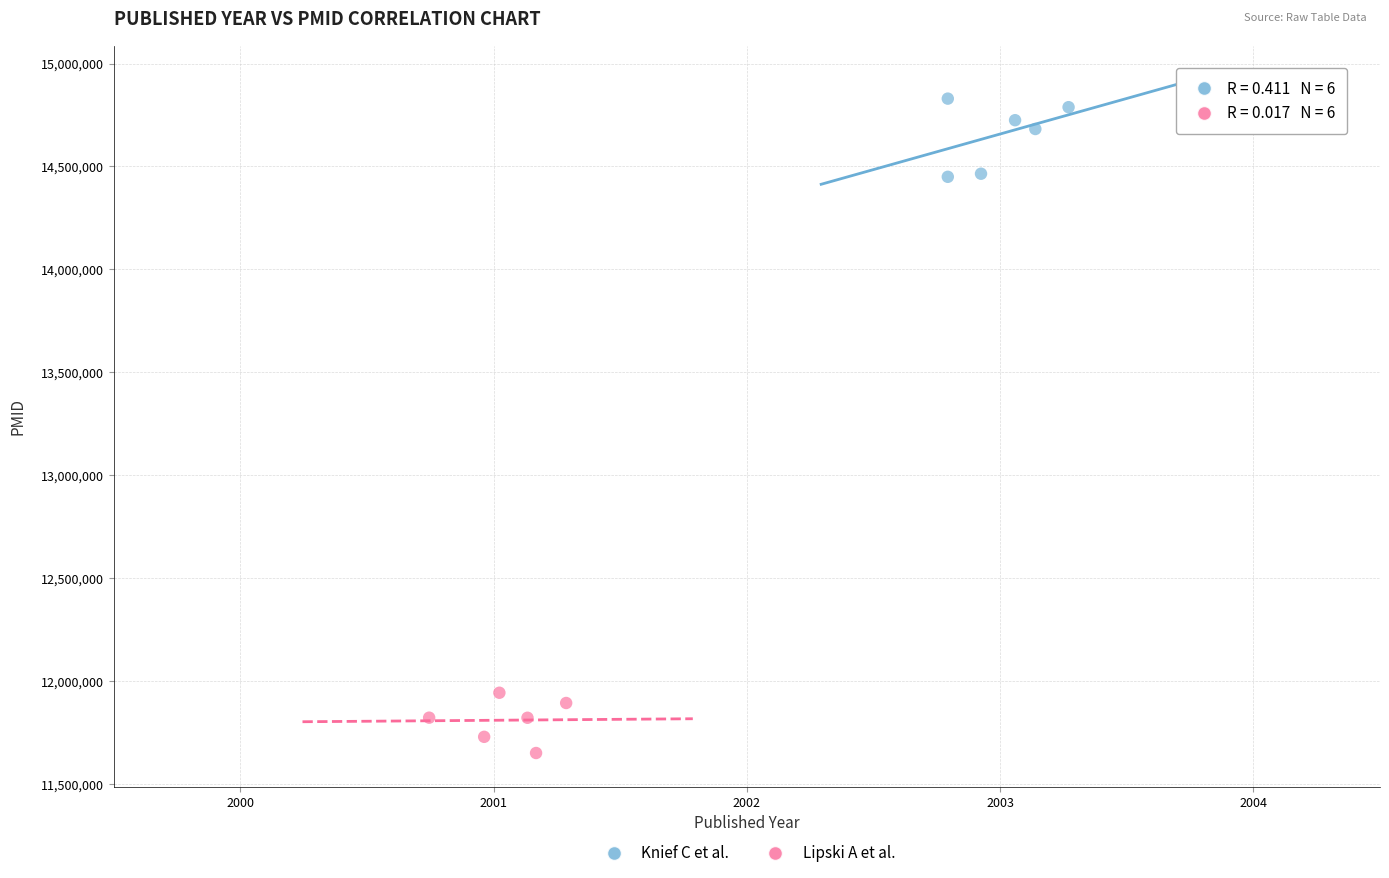

Which series contains the lowest Y value?

Lipski A et al.